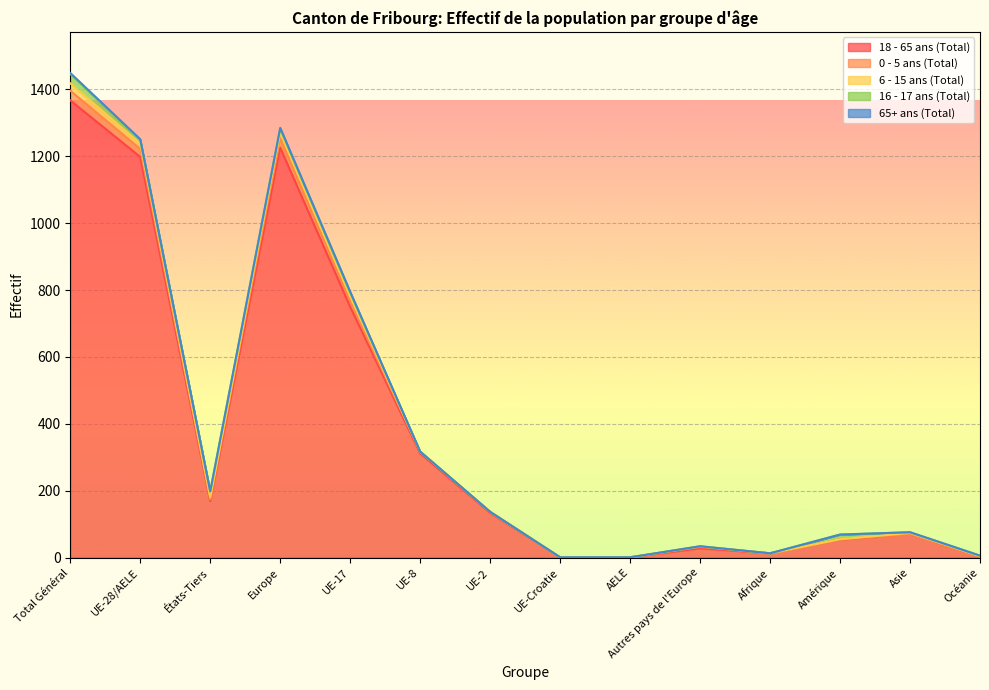

At which label is 6 - 15 ans (Total) closest to 11?

UE-28/AELE